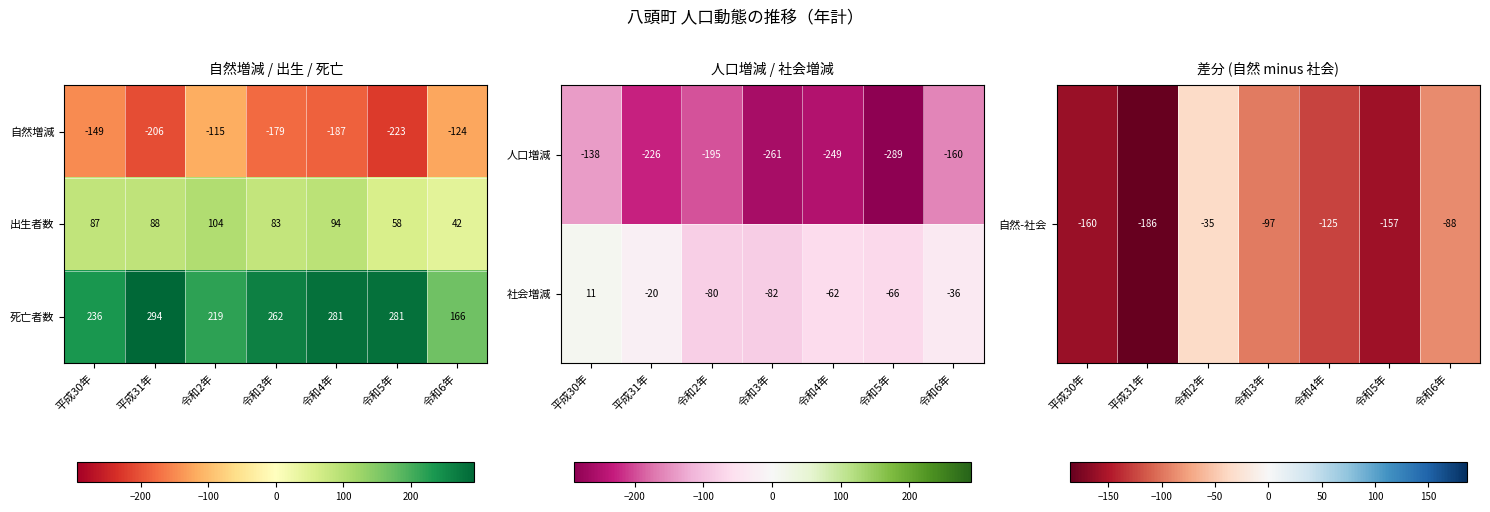

At which category is the sum across all series the highest?

令和2年